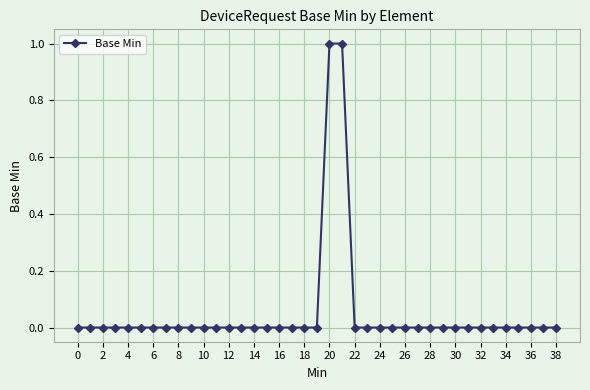

What is the maximum value shown in the chart?

1